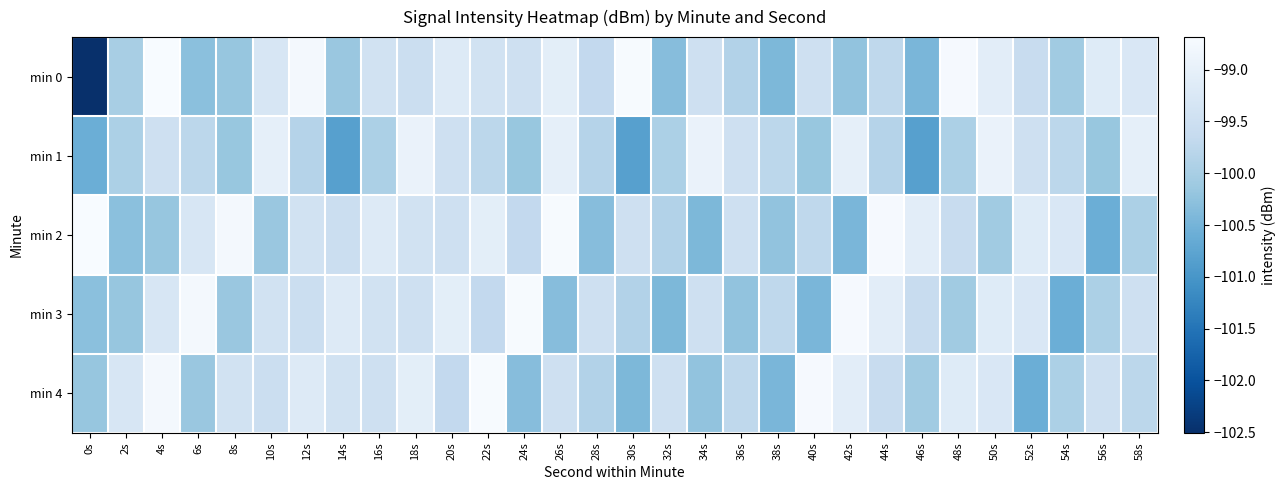

Which category has the lowest value across all series?

0s